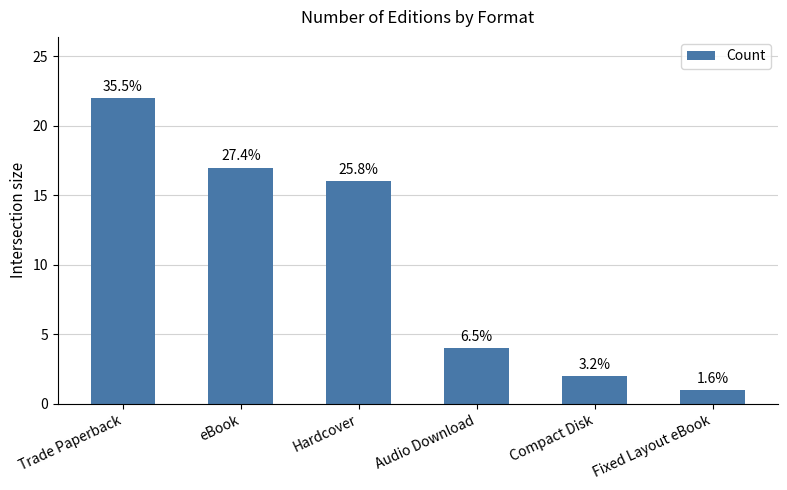

Are the bars grouped side by side (vs. stacked)?

No